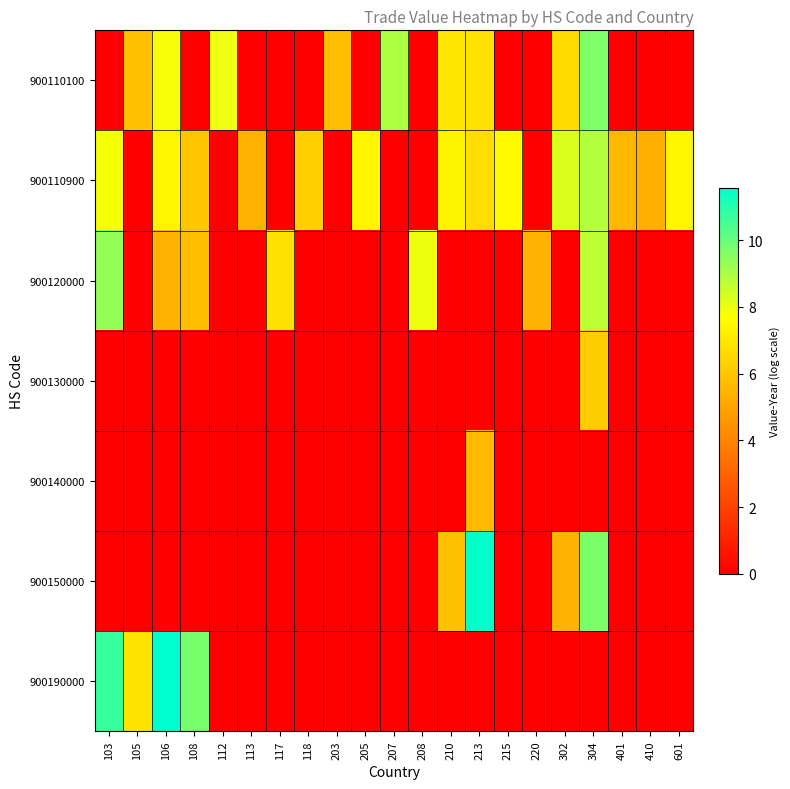

Reading left to right, list all the values displayed in this chart.

900110100: 103=0.0	105=5.8	106=7.8	108=0.0	112=8.0	113=0.0	117=0.0	118=0.0	203=5.8	205=0.0	207=9.0	208=0.0	210=7.0	213=6.9	215=0.0	220=0.0	302=6.6	304=9.6	401=0.0	410=0.0	601=0.0
900110900: 103=7.9	105=0.0	106=7.4	108=6.0	112=0.0	113=5.3	117=0.0	118=6.3	203=0.0	205=7.4	207=0.0	208=0.0	210=7.4	213=6.7	215=7.6	220=0.0	302=8.3	304=8.9	401=5.6	410=5.3	601=7.5
900120000: 103=9.3	105=0.0	106=5.4	108=5.7	112=0.0	113=0.0	117=6.8	118=0.0	203=0.0	205=0.0	207=0.0	208=8.0	210=0.0	213=0.0	215=0.0	220=5.4	302=0.0	304=8.7	401=0.0	410=0.0	601=0.0
900130000: 103=0.0	105=0.0	106=0.0	108=0.0	112=0.0	113=0.0	117=0.0	118=0.0	203=0.0	205=0.0	207=0.0	208=0.0	210=0.0	213=0.0	215=0.0	220=0.0	302=0.0	304=6.2	401=0.0	410=0.0	601=0.0
900140000: 103=0.0	105=0.0	106=0.0	108=0.0	112=0.0	113=0.0	117=0.0	118=0.0	203=0.0	205=0.0	207=0.0	208=0.0	210=0.0	213=5.6	215=0.0	220=0.0	302=0.0	304=0.0	401=0.0	410=0.0	601=0.0
900150000: 103=0.0	105=0.0	106=0.0	108=0.0	112=0.0	113=0.0	117=0.0	118=0.0	203=0.0	205=0.0	207=0.0	208=0.0	210=5.8	213=11.5	215=0.0	220=0.0	302=5.4	304=9.7	401=0.0	410=0.0	601=0.0
900190000: 103=10.7	105=6.9	106=11.6	108=9.7	112=0.0	113=0.0	117=0.0	118=0.0	203=0.0	205=0.0	207=0.0	208=0.0	210=0.0	213=0.0	215=0.0	220=0.0	302=0.0	304=0.0	401=0.0	410=0.0	601=0.0